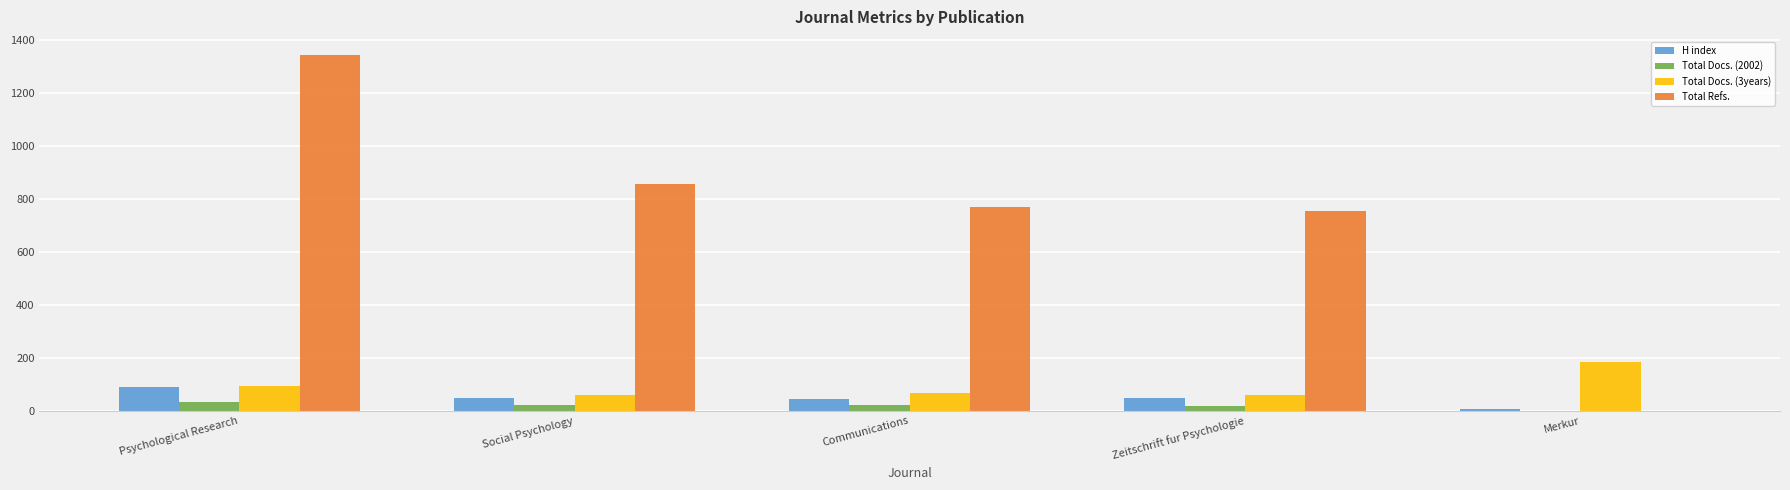

What is the maximum value shown in the chart?

1343